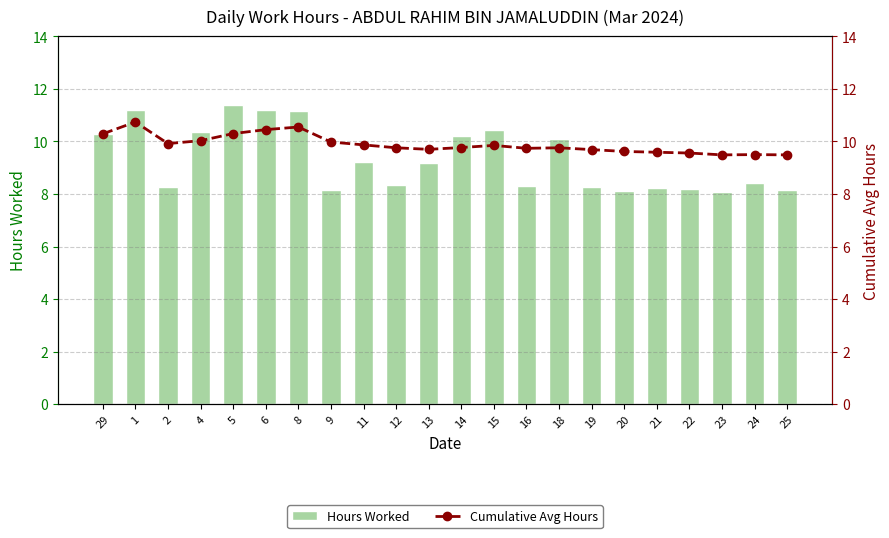

List the series in order of their peak value, highest first.

Hours Worked, Cumulative Avg Hours